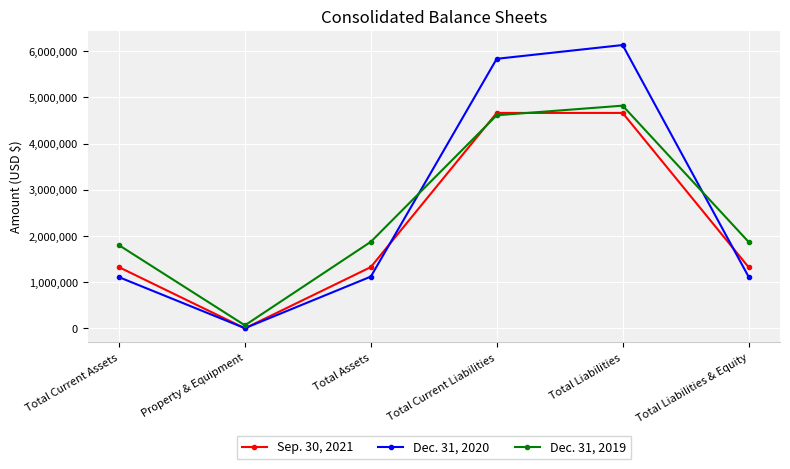

How many data points in Dec. 31, 2020 are less than 1121363?

2